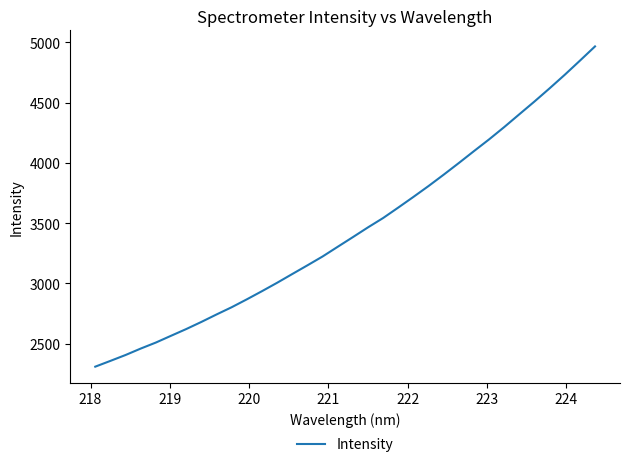

What is the greatest value displayed?

4965.4